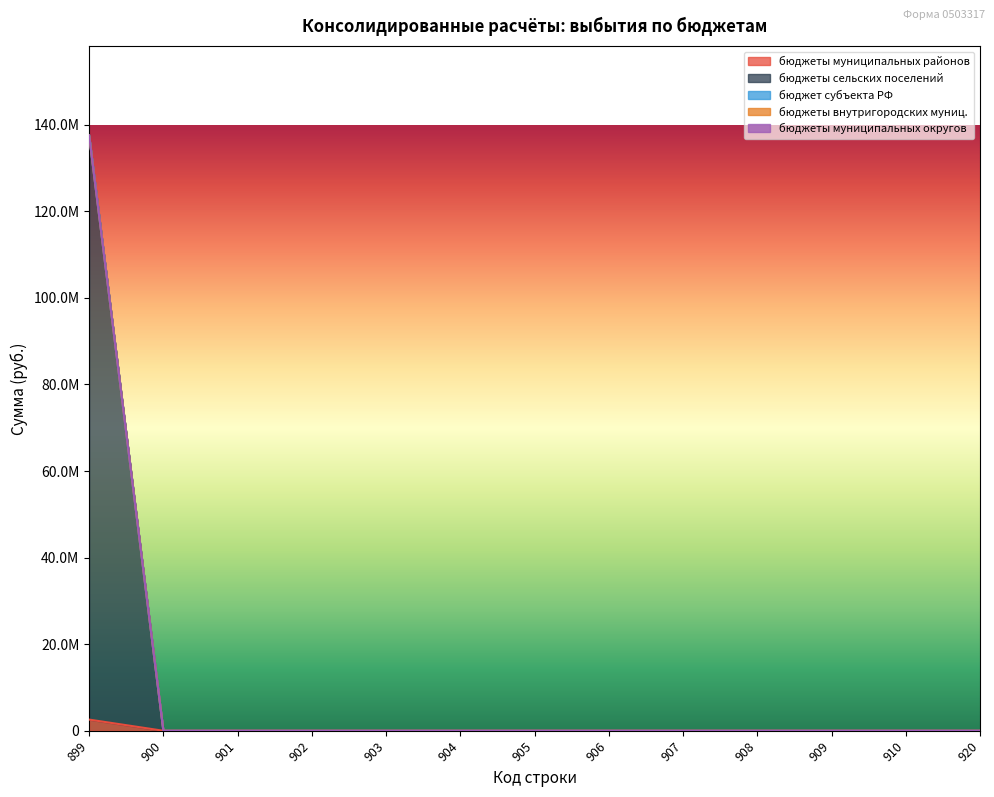

The value of бюджеты сельских поселений at 909 is -58291319.8. True or false?

False